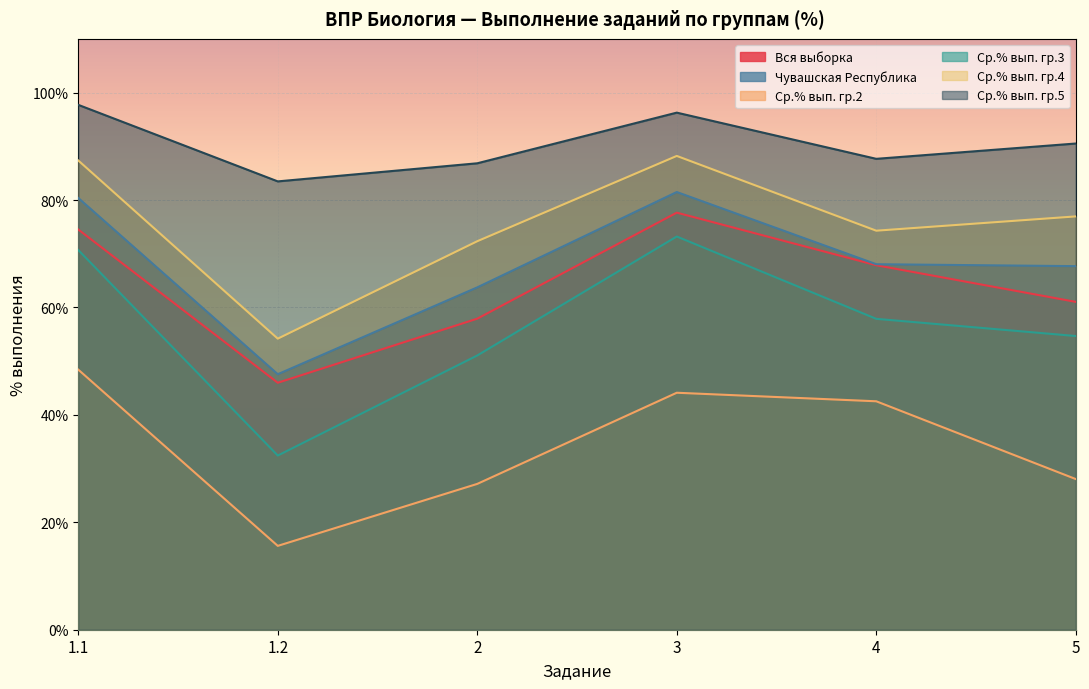

Is the value of Чувашская Республика at 2 greater than the value of Ср.% вып. гр.5 at 3?

No